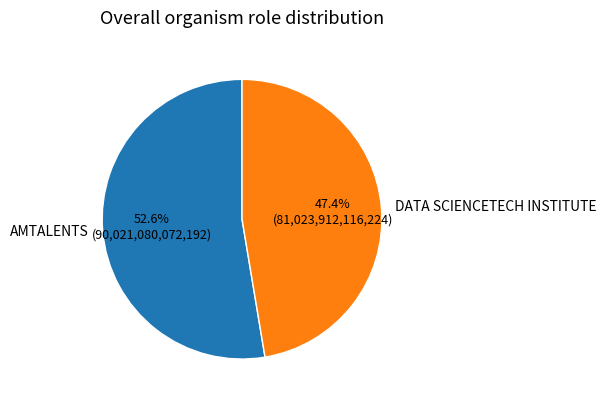

What is the ratio of the value at AMTALENTS to the value at DATA SCIENCETECH INSTITUTE?

1.1